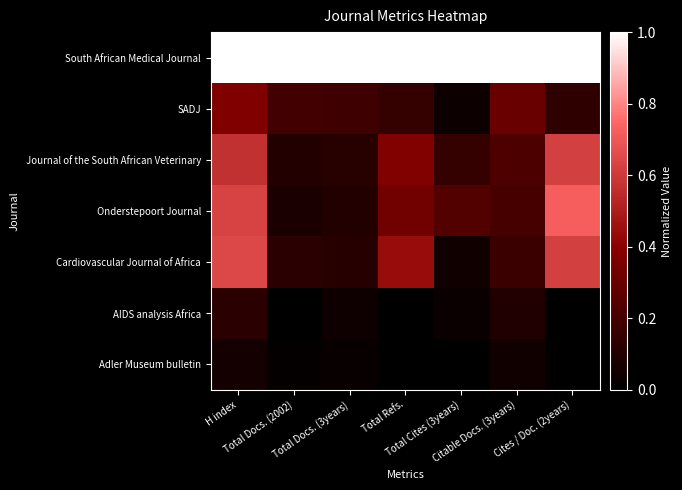

Between Total Cites (3years) and H index, which is larger?

Total Cites (3years)